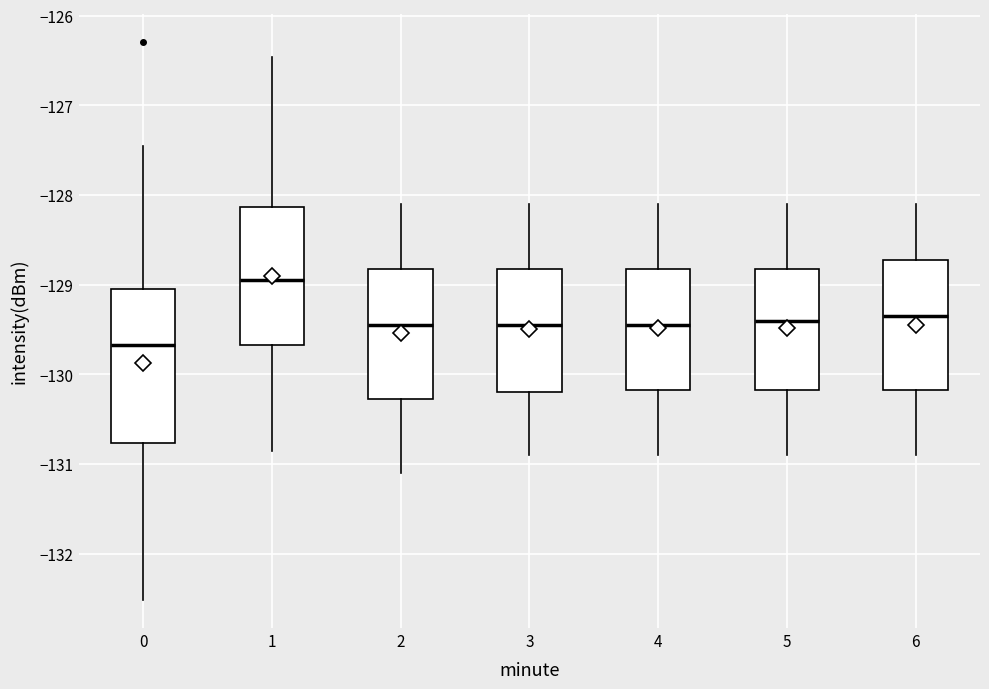

Which box is the tallest, from its lower edge to its upper edge?

0